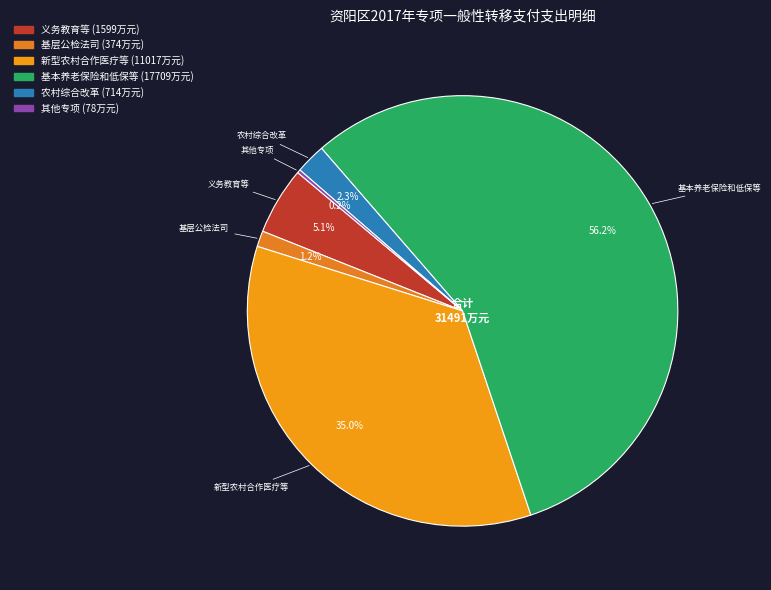

How many slices are in this pie chart?

6